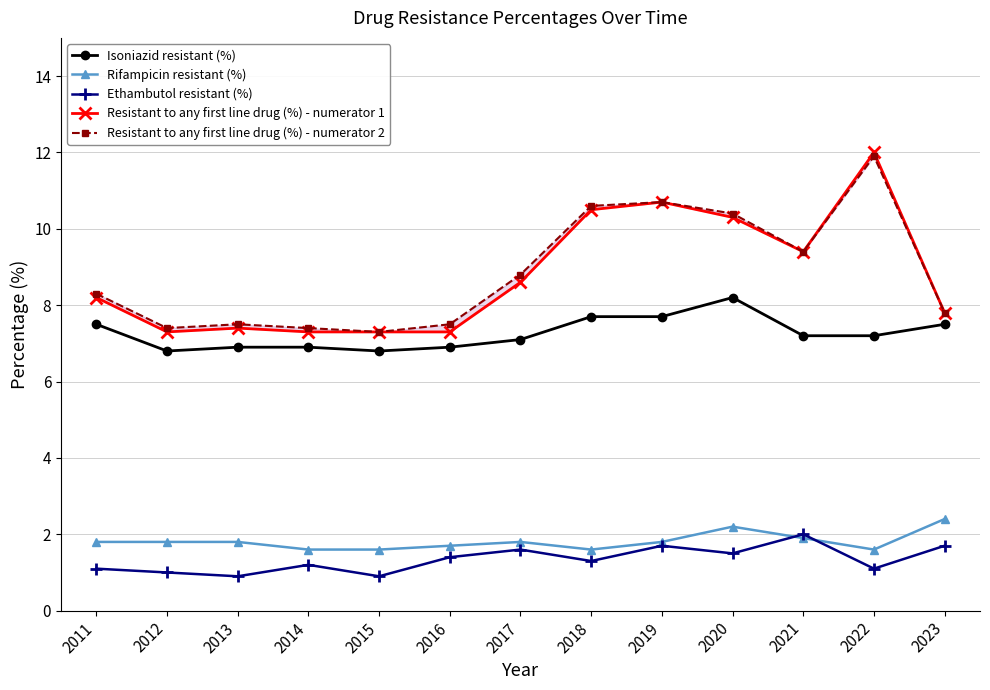

What is the value of the Resistant to any first line drug (%) - numerator 1 point at the 9th from the left?

10.7